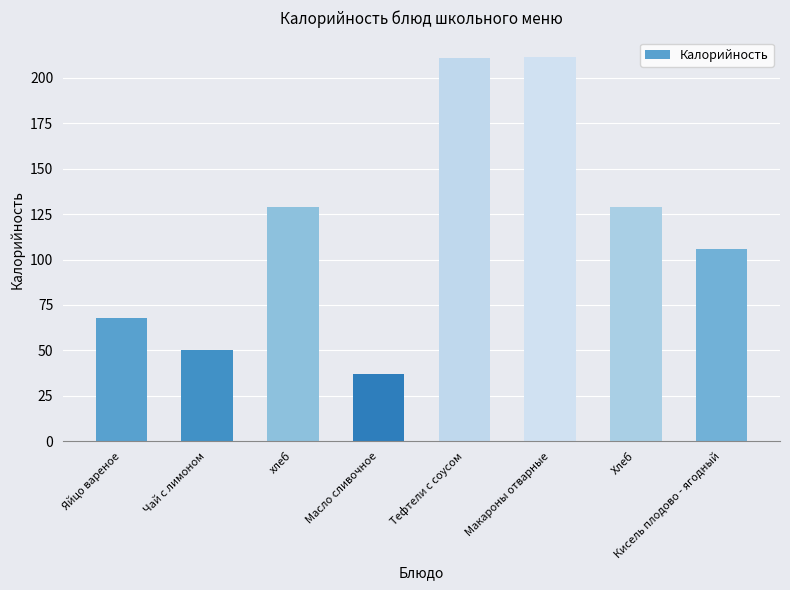

How many categories are shown in the chart?

8